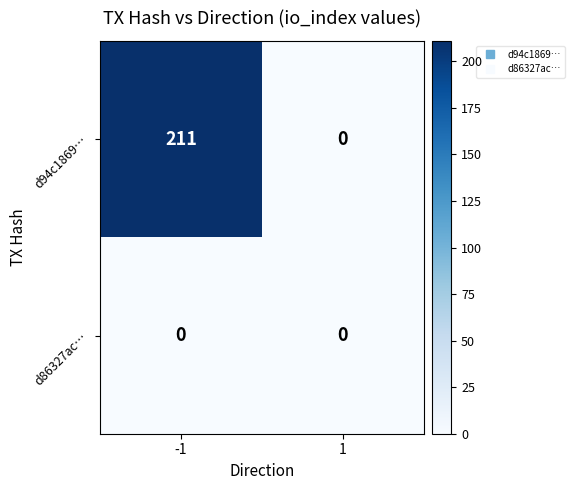

Reading right to left, extract all data points from this chart.

d94c1869…: 0	211
d86327ac…: 0	0